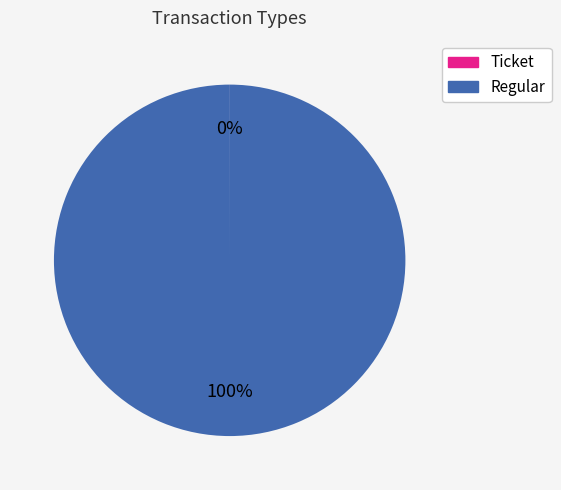

Which slice is the largest?

Regular